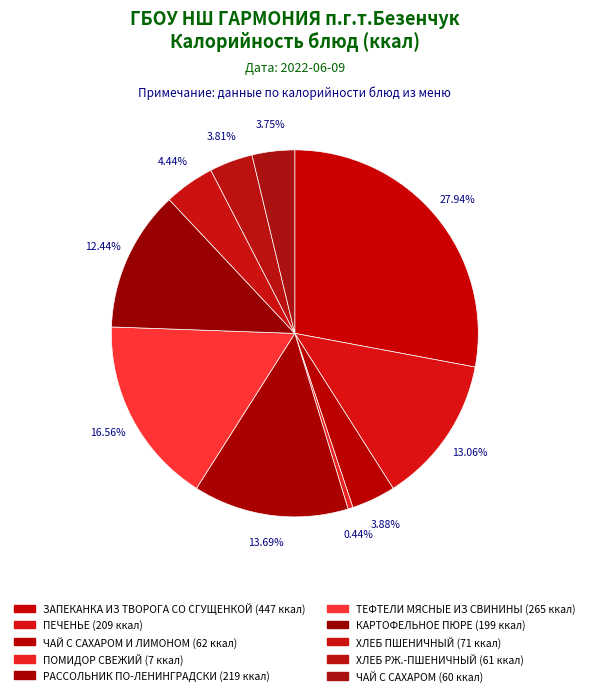

Count the number of slices in the pie.

10